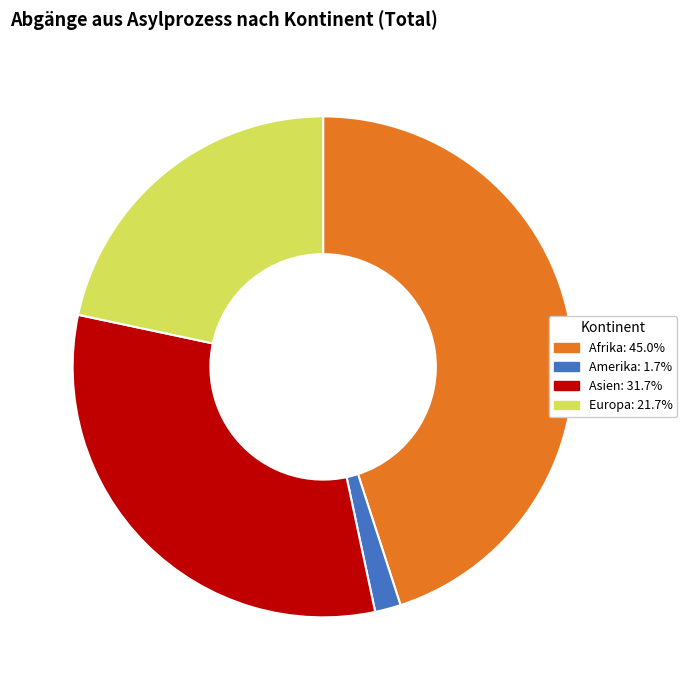

How many slices are in this pie chart?

4